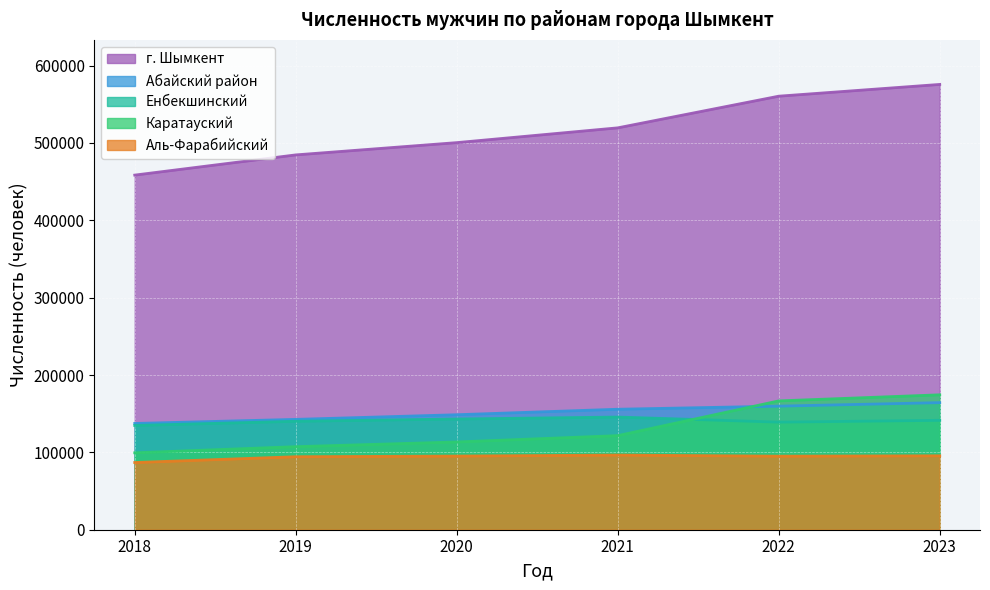

The value of Абайский район at 2022 is 159766. True or false?

True